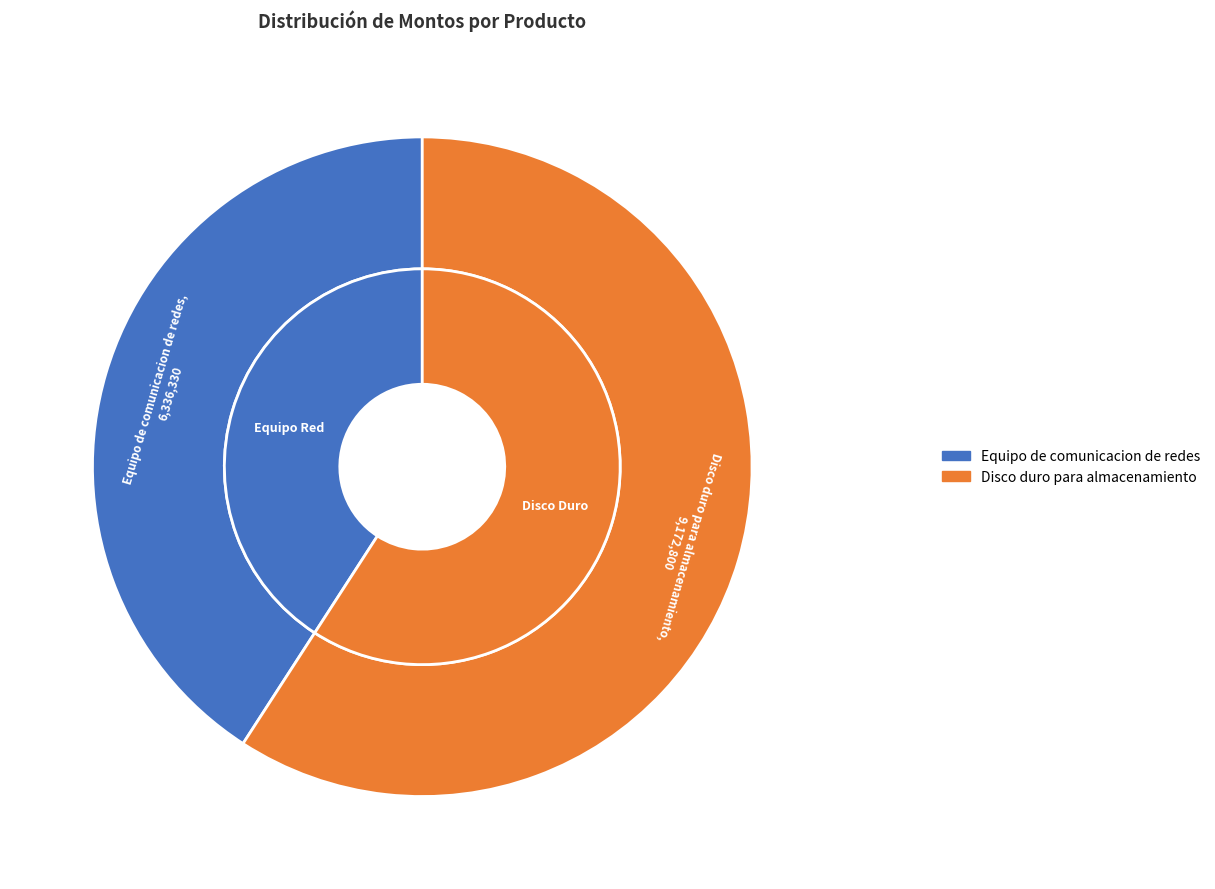

To the nearest percent, what is the difference between the largest and smallest slice percentages?

18%